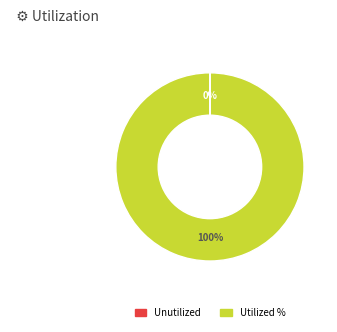

To the nearest percent, what is the average slice percentage?

50%